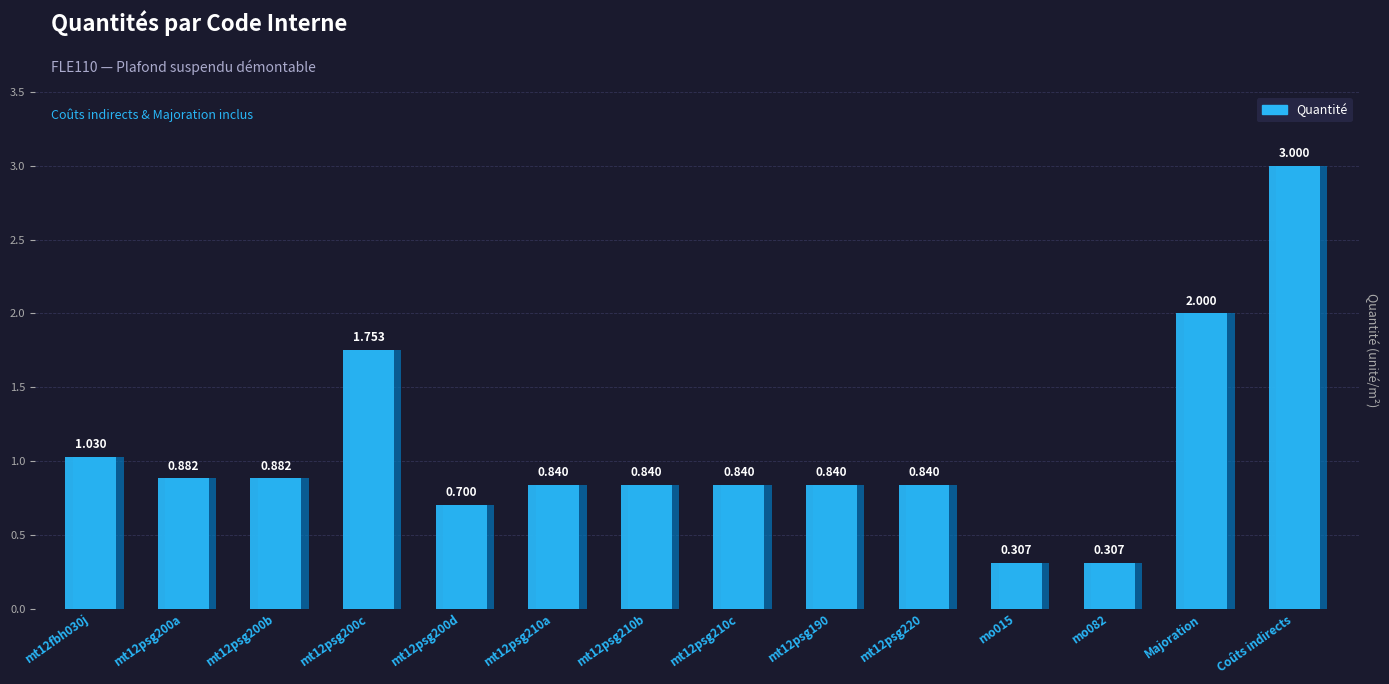

List the labels in order of value, largest first.

Coûts indirects, Majoration, mt12psg200c, mt12fbh030j, mt12psg200a, mt12psg200b, mt12psg210a, mt12psg210b, mt12psg210c, mt12psg190, mt12psg220, mt12psg200d, mo015, mo082